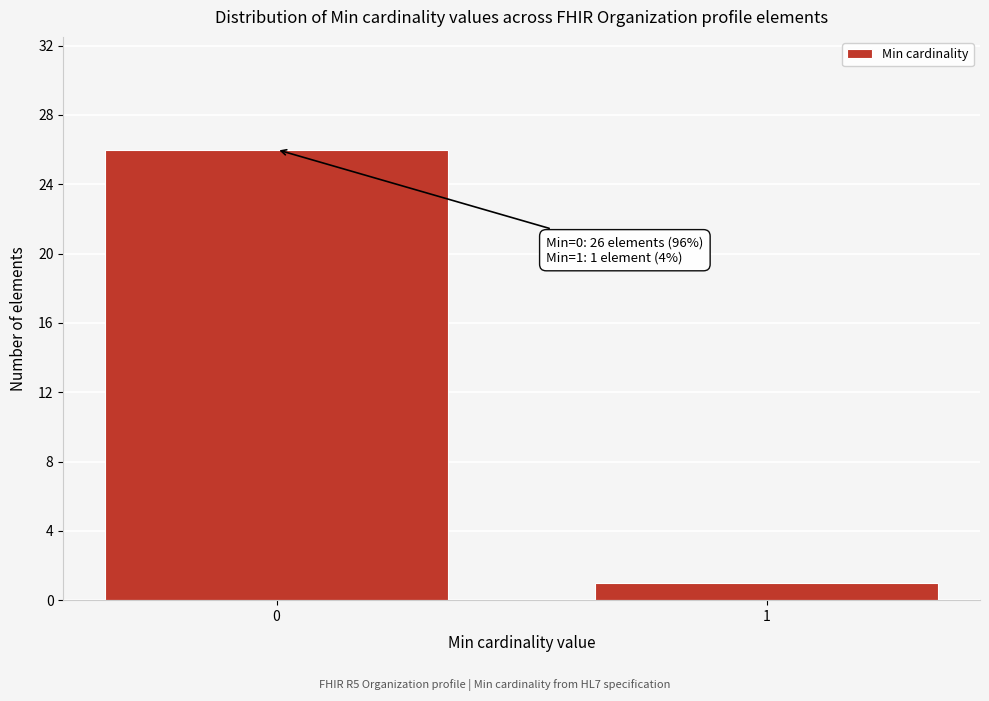

Reading left to right, transcribe all the data shown in this chart.

26	1